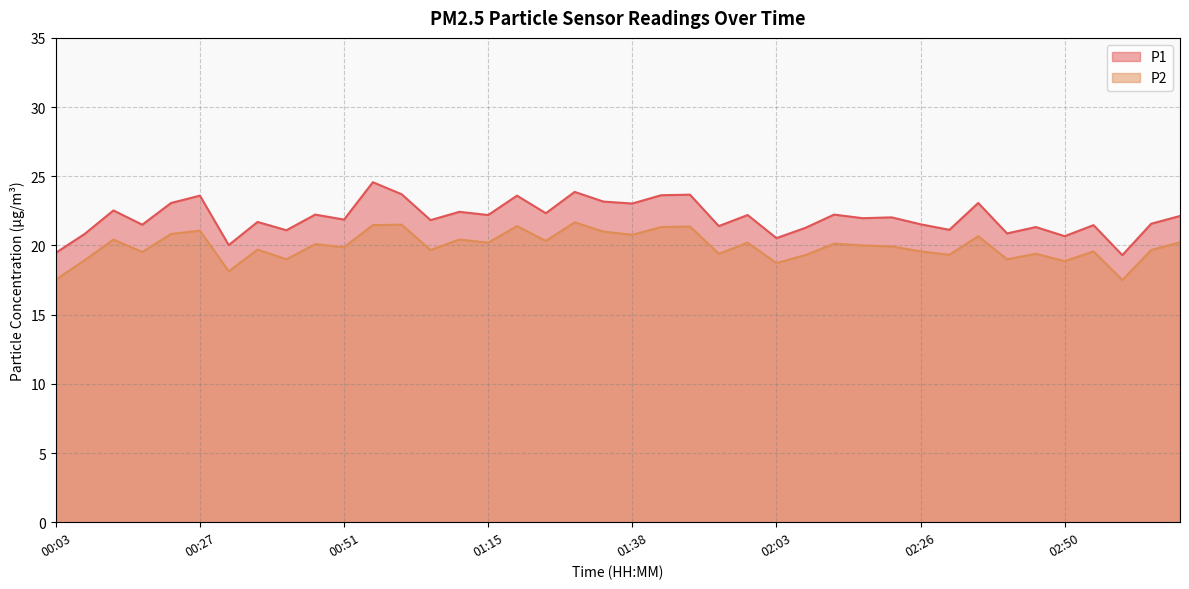

At 00:32, list the series in order from smallest to largest.

P2, P1